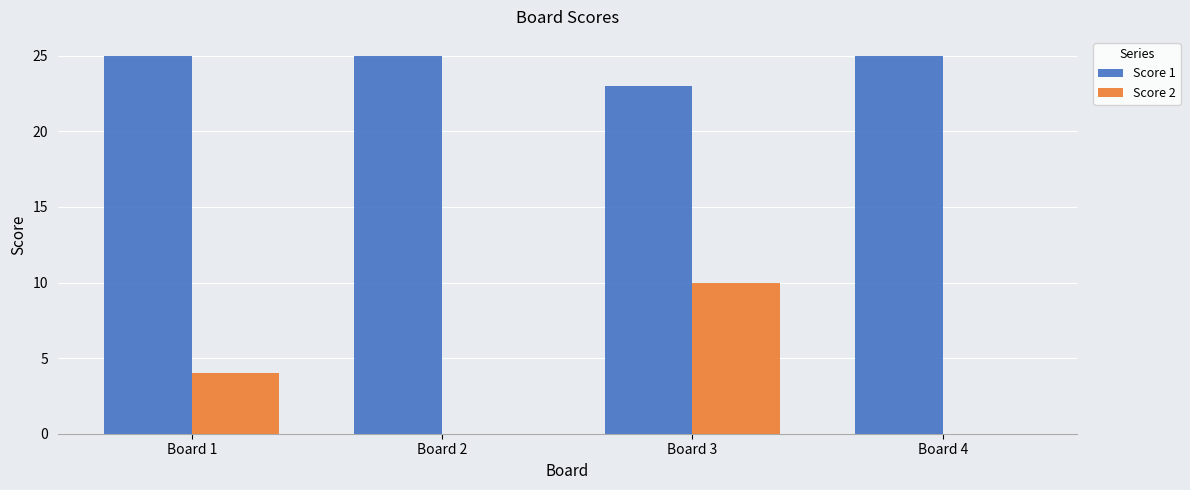

What is the maximum value shown in the chart?

25